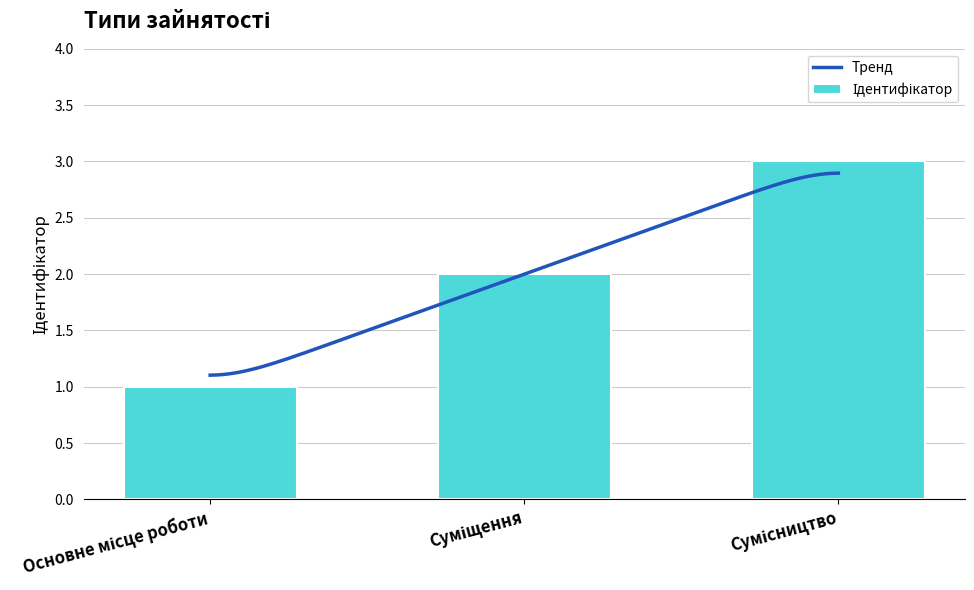

What is the change in value from Основне місце роботи to Сумісництво?

+2